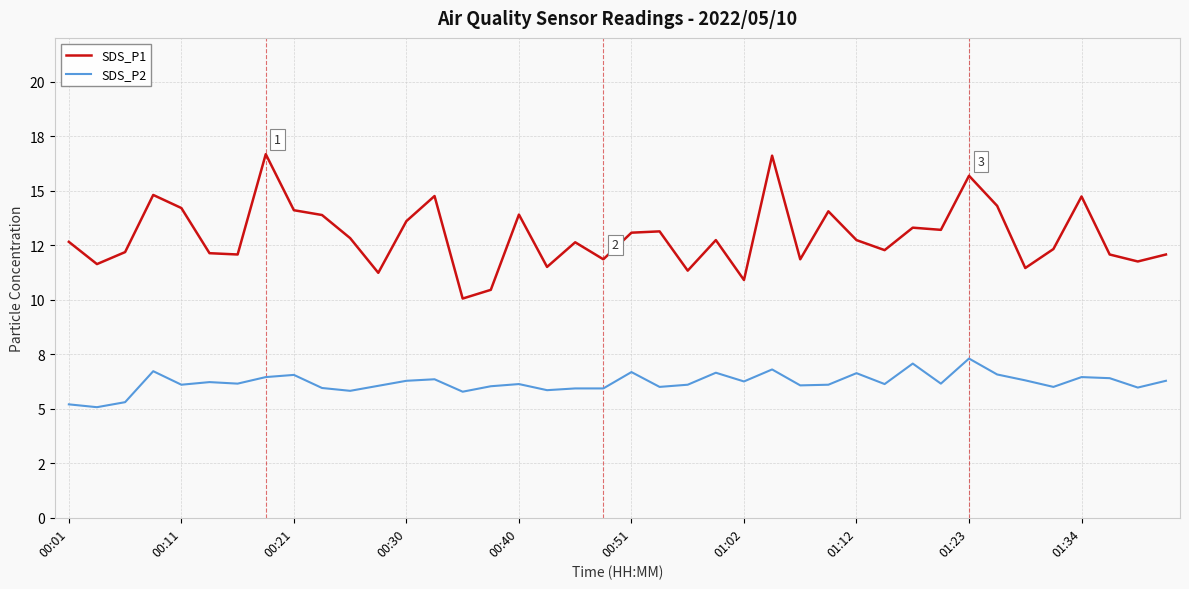

What are all the series names shown in the legend?

SDS_P1, SDS_P2